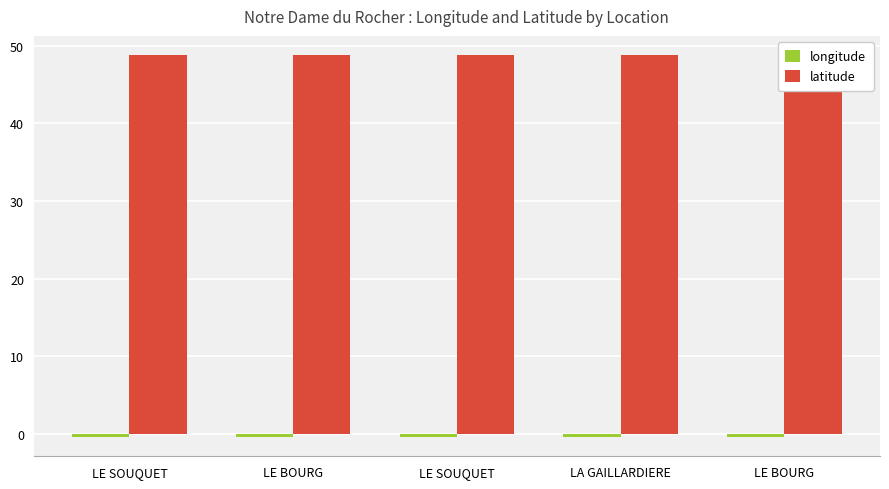

Which series changed the most between LE BOURG and LE SOUQUET?

latitude